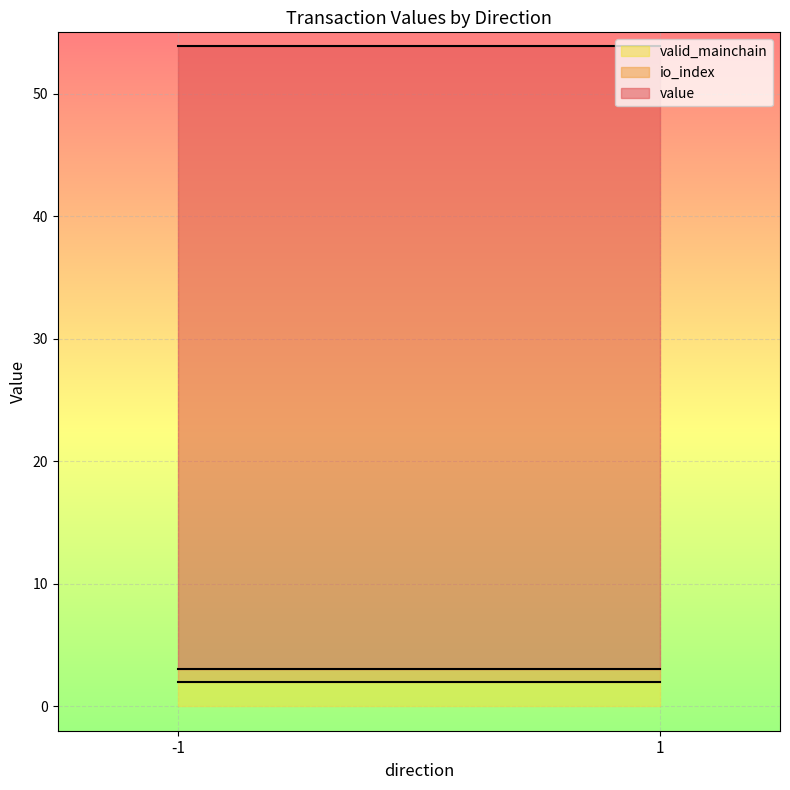

True or false: valid_mainchain has more than 2 interior local peaks.

False